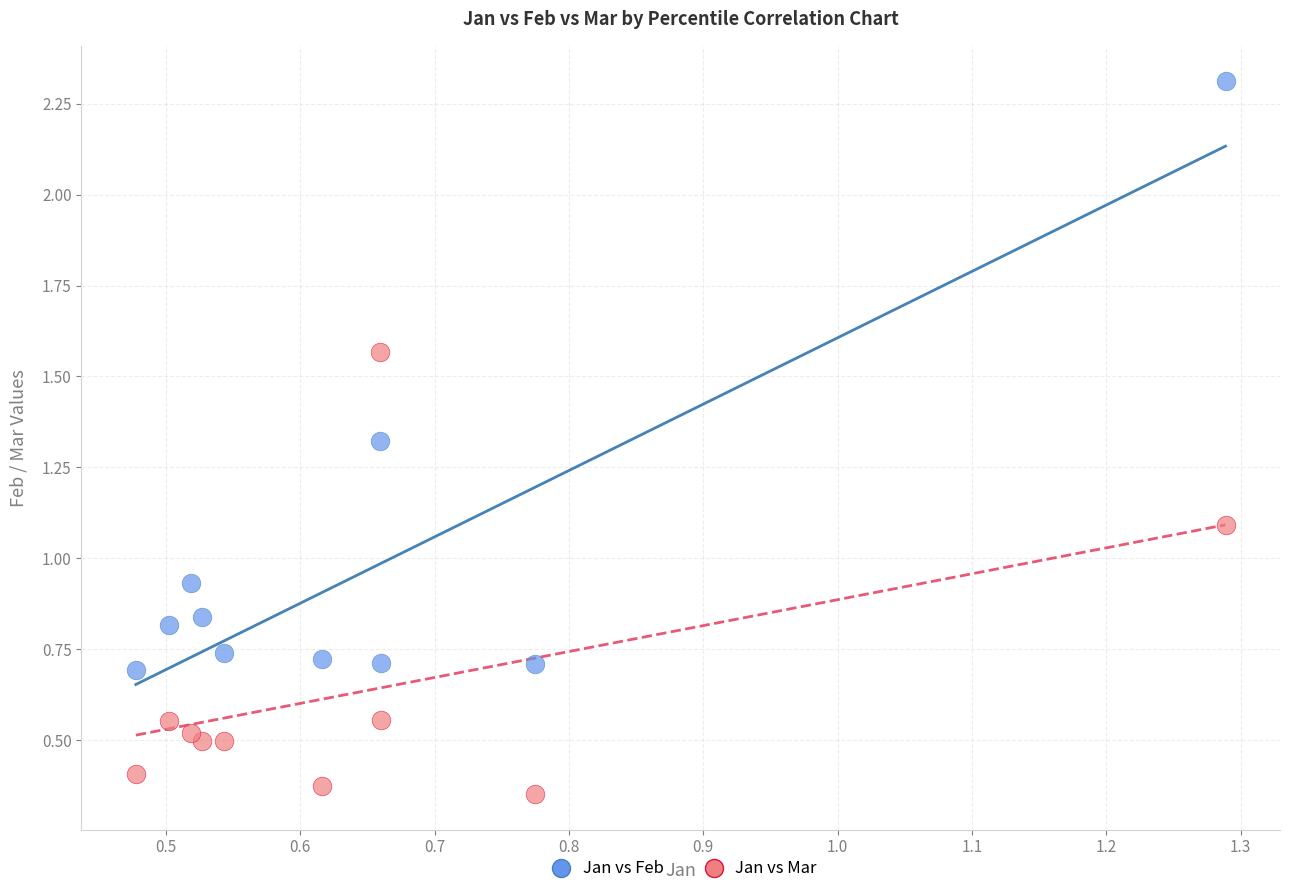

Which series contains the highest Y value?

Jan vs Feb